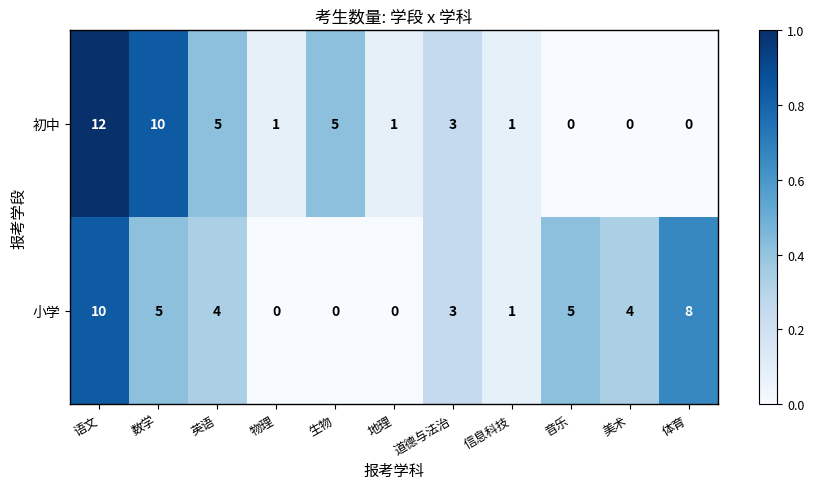

How many distinct data groups are displayed?

2